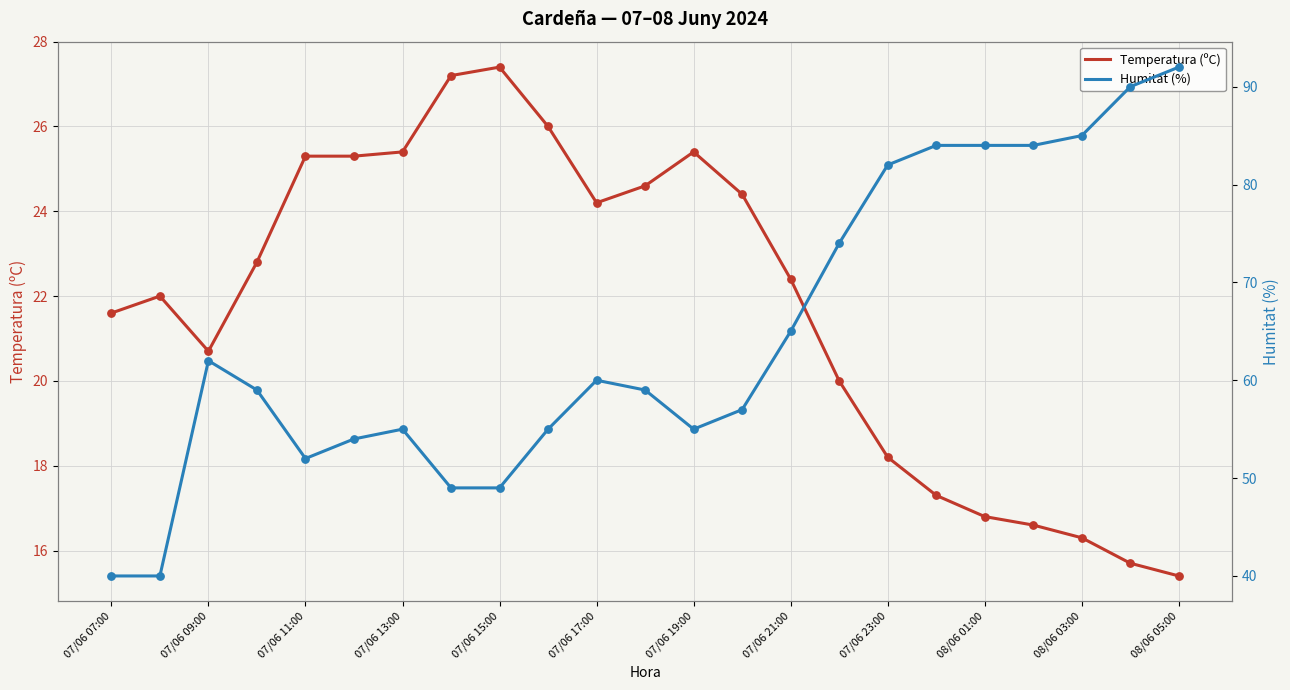

At how many categories does at least one series exceed 40?

21